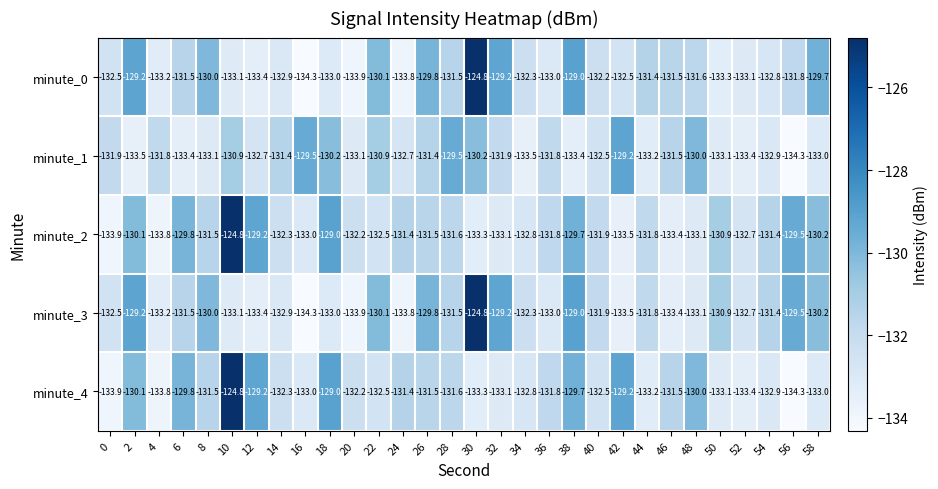

What is the spread (max minus min) of values at 40?

0.6